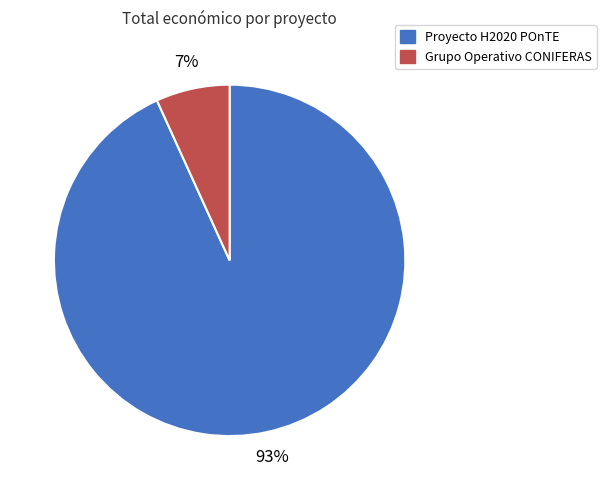

Which has a higher value, Proyecto H2020 POnTE or Grupo Operativo CONIFERAS?

Proyecto H2020 POnTE